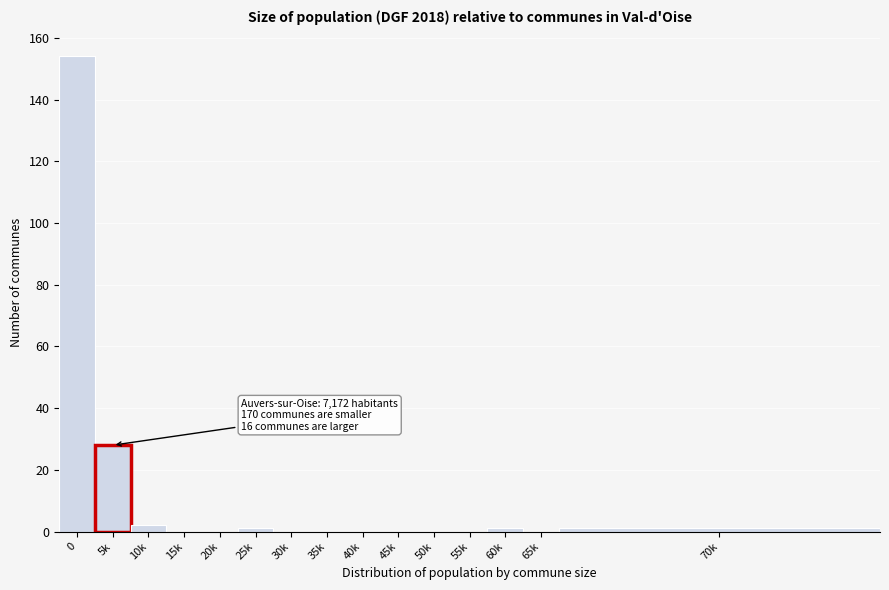

Reading left to right, list all the values displayed in this chart.

0=154	5k=28	10k=2	15k=0	20k=0	25k=1	30k=0	35k=0	40k=0	45k=0	50k=0	55k=0	60k=1	65k=0	70k=1